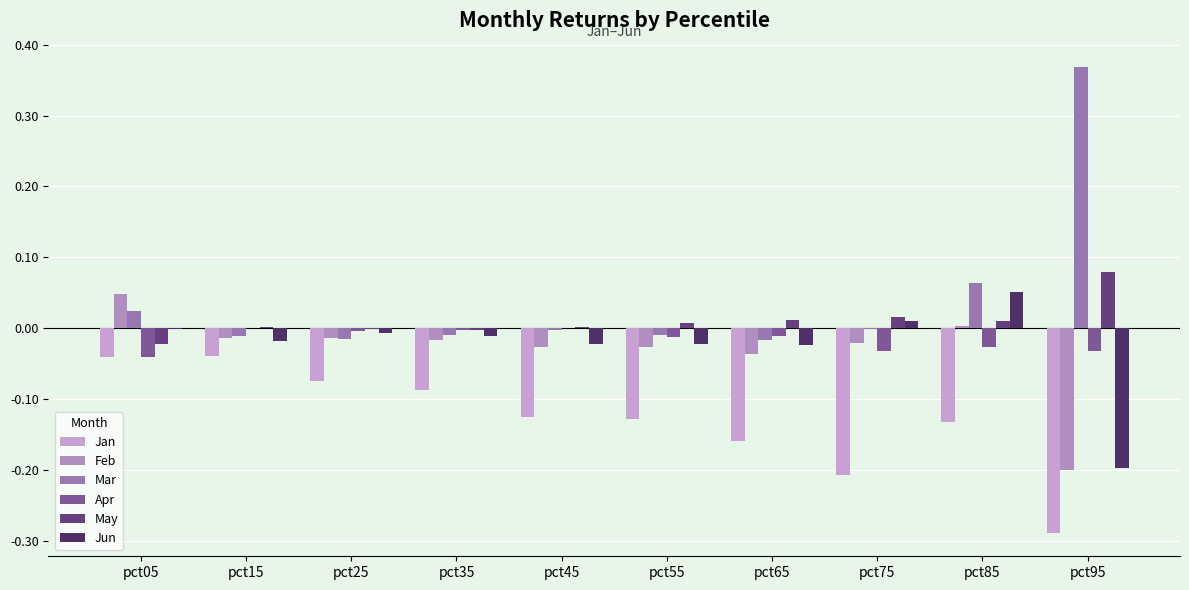

Reading right to left, list all the values displayed in this chart.

Jan: -0.3	-0.1	-0.2	-0.2	-0.1	-0.1	-0.1	-0.1	-0.0	-0.0
Feb: -0.2	0.0	-0.0	-0.0	-0.0	-0.0	-0.0	-0.0	-0.0	0.0
Mar: 0.4	0.1	-0.0	-0.0	-0.0	-0.0	-0.0	-0.0	-0.0	0.0
Apr: -0.0	-0.0	-0.0	-0.0	-0.0	-0.0	-0.0	-0.0	-0.0	-0.0
May: 0.1	0.0	0.0	0.0	0.0	0.0	-0.0	-0.0	0.0	-0.0
Jun: -0.2	0.1	0.0	-0.0	-0.0	-0.0	-0.0	-0.0	-0.0	-0.0